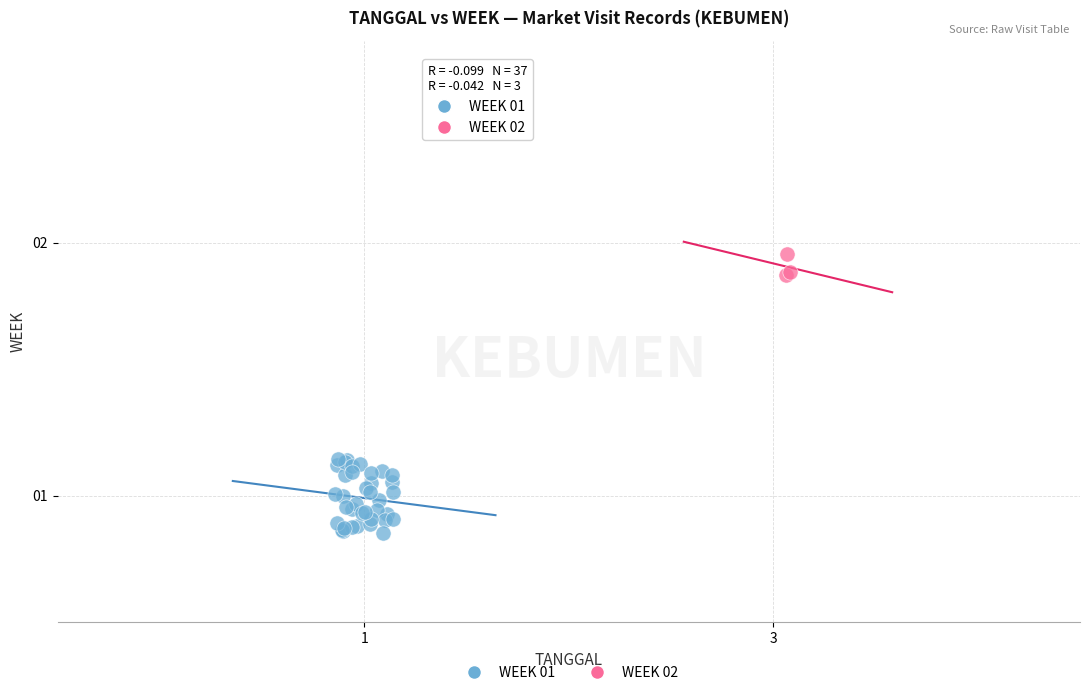

What are all the series names shown in the legend?

WEEK 01, WEEK 02